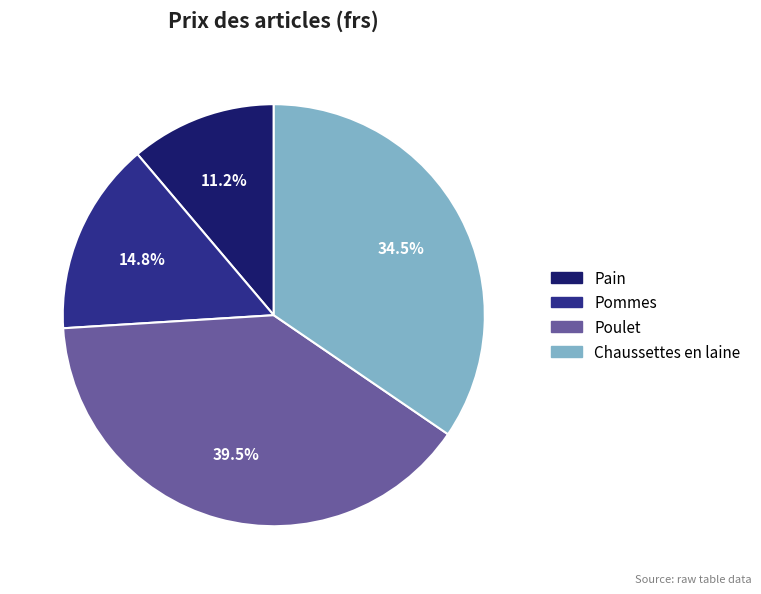

To the nearest percent, what portion does Pommes represent?

15%